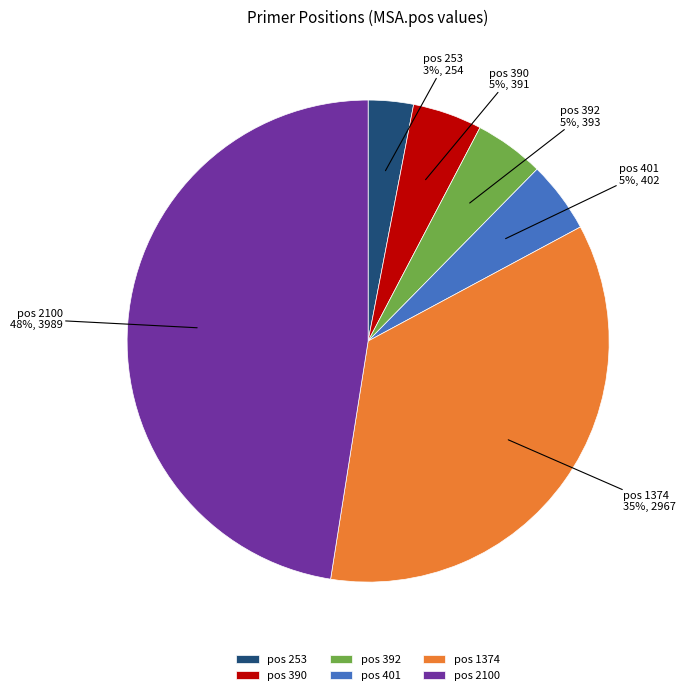

To the nearest percent, what is the average slice percentage?

17%